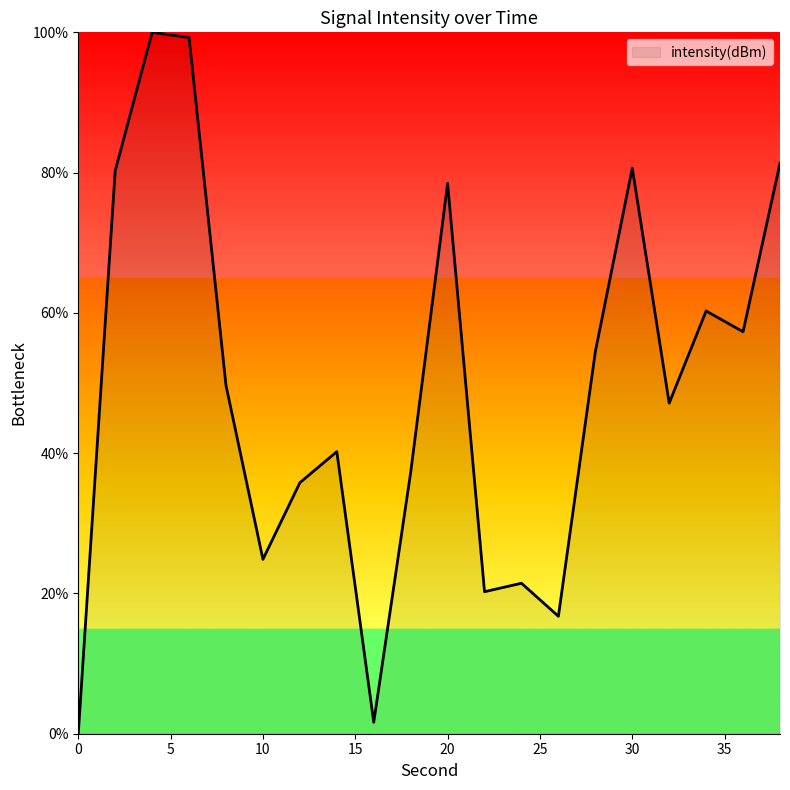

What is the difference between the maximum and minimum values?

100.0